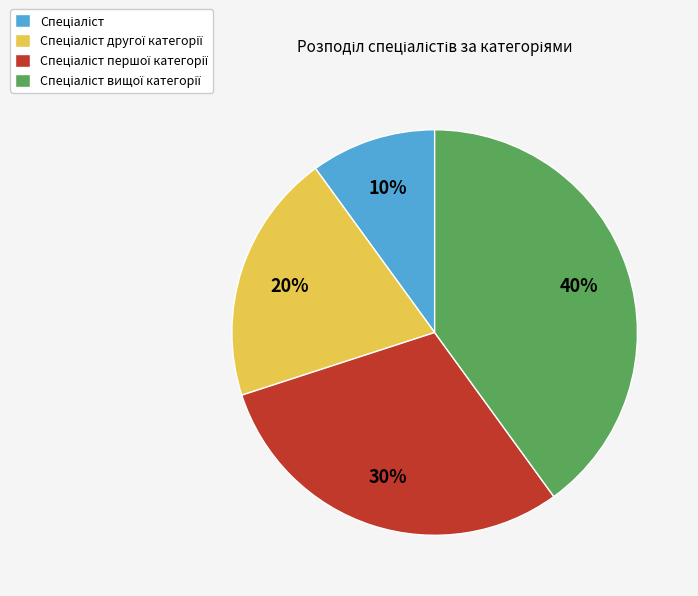

To the nearest percent, what is the difference between the largest and smallest slice percentages?

30%